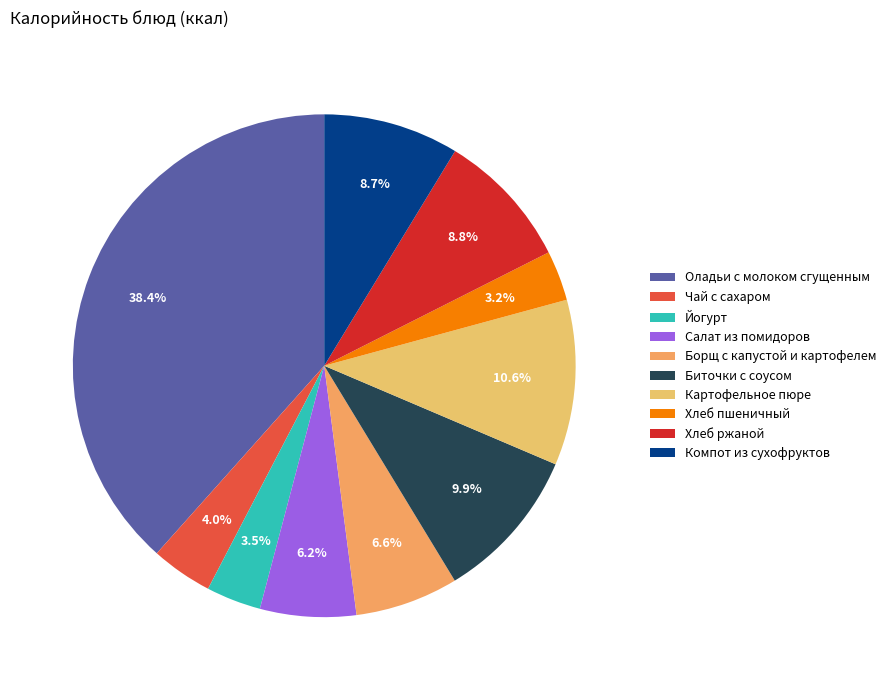

Which category has the biggest portion of the pie?

Оладьи с молоком сгущенным